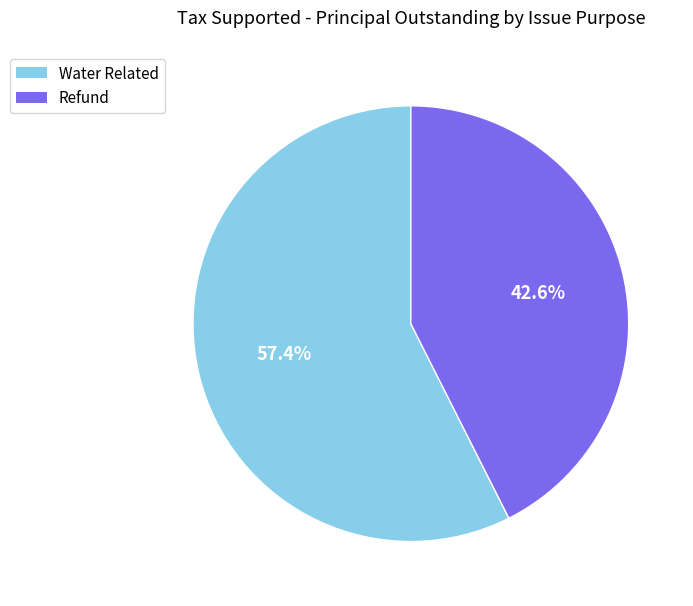

What is the majority slice?

Water Related